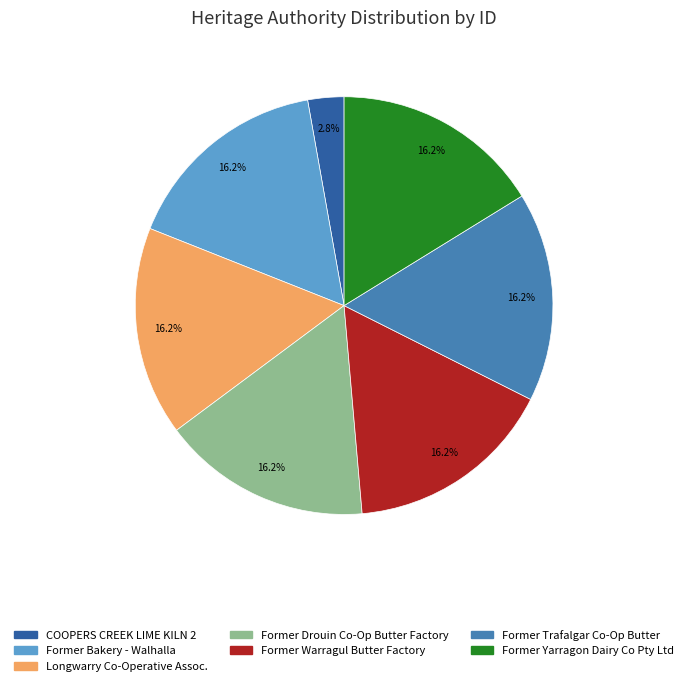

Is there a majority slice in this chart?

No